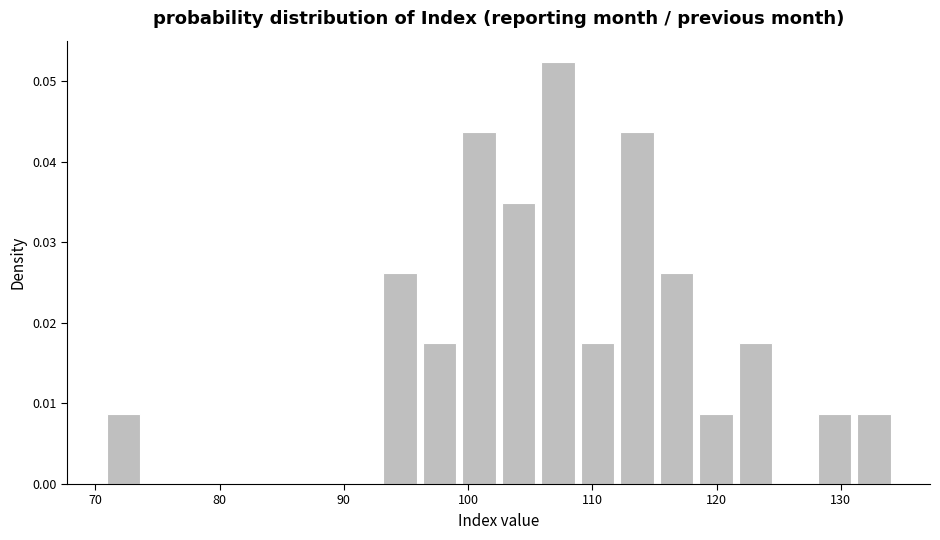

Read against the x-axis, roughly where is the centre of the tallest bar?

107